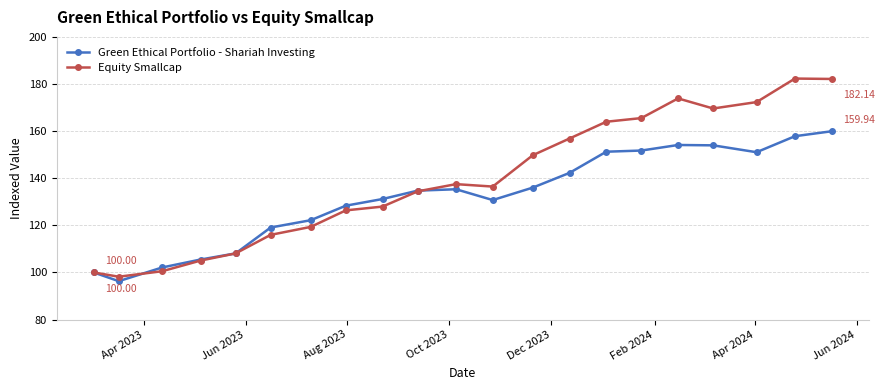

List the series in order of their peak value, highest first.

Equity Smallcap, Green Ethical Portfolio - Shariah Investing